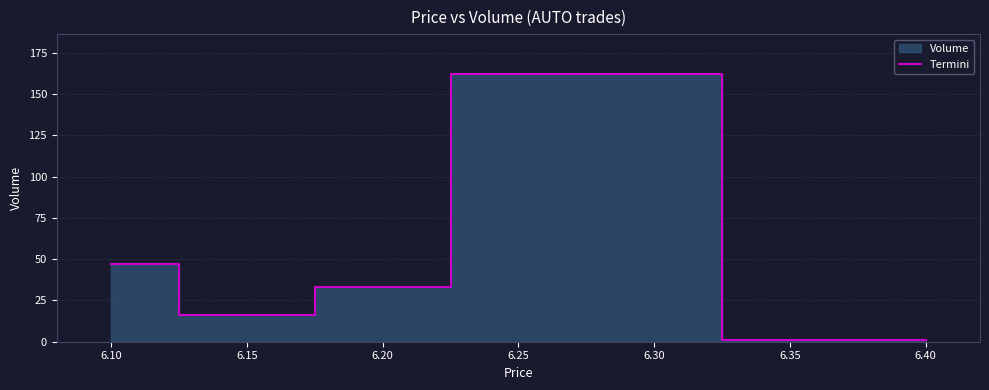

Does the chart display data point markers on the line(s)?

No